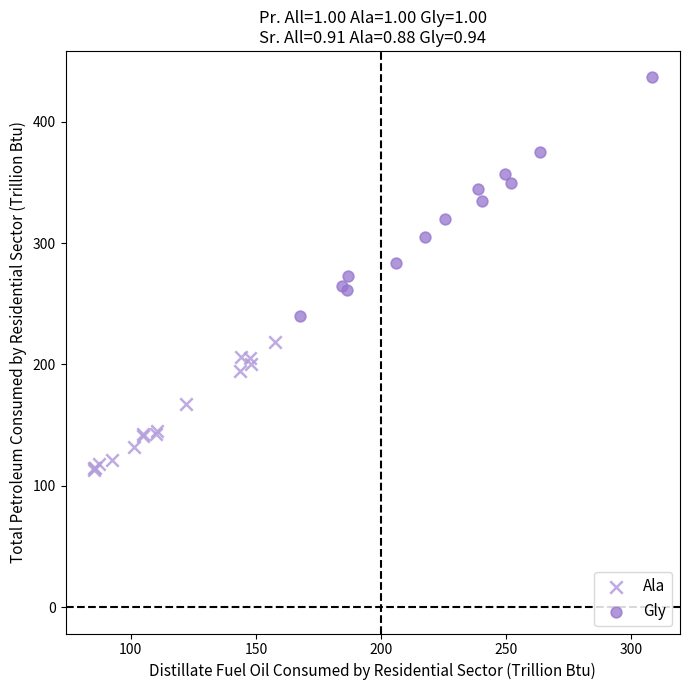

Which series contains the lowest Y value?

Ala